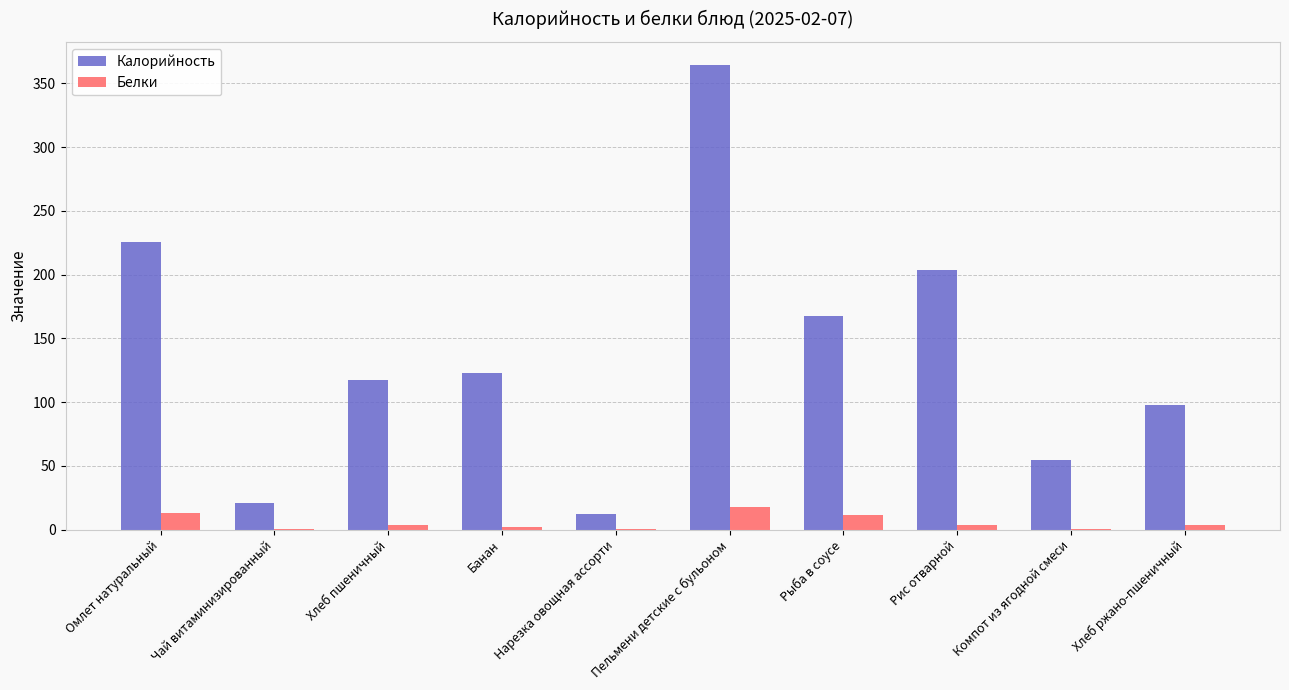

What is the spread (max minus min) of values at Пельмени детские с бульоном?

346.3